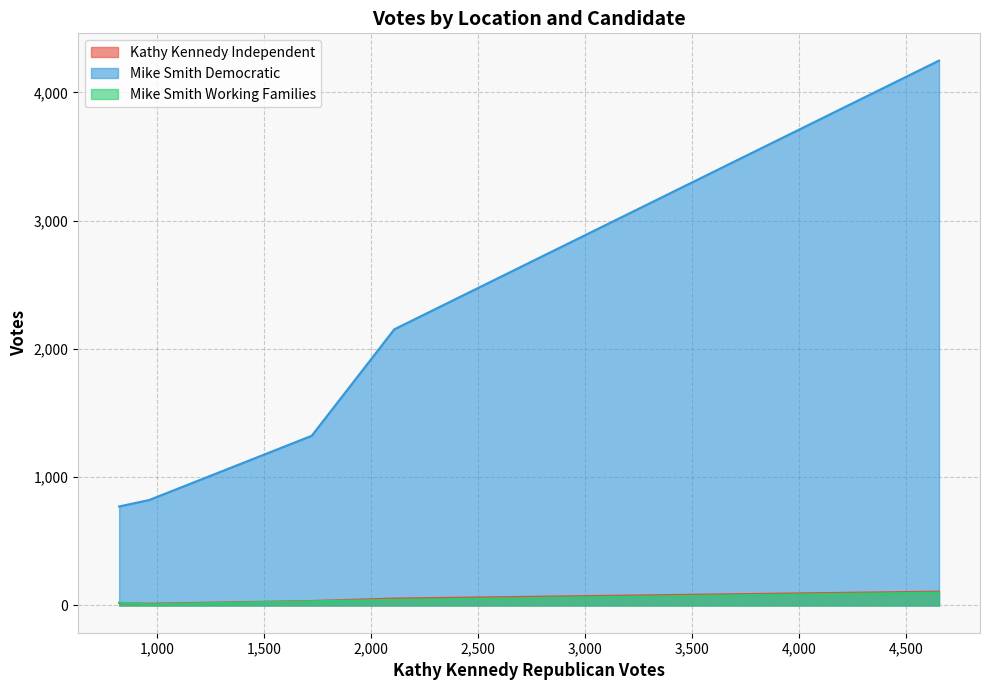

List the series in order of their peak value, lowest first.

Mike Smith Working Families, Kathy Kennedy Independent, Mike Smith Democratic